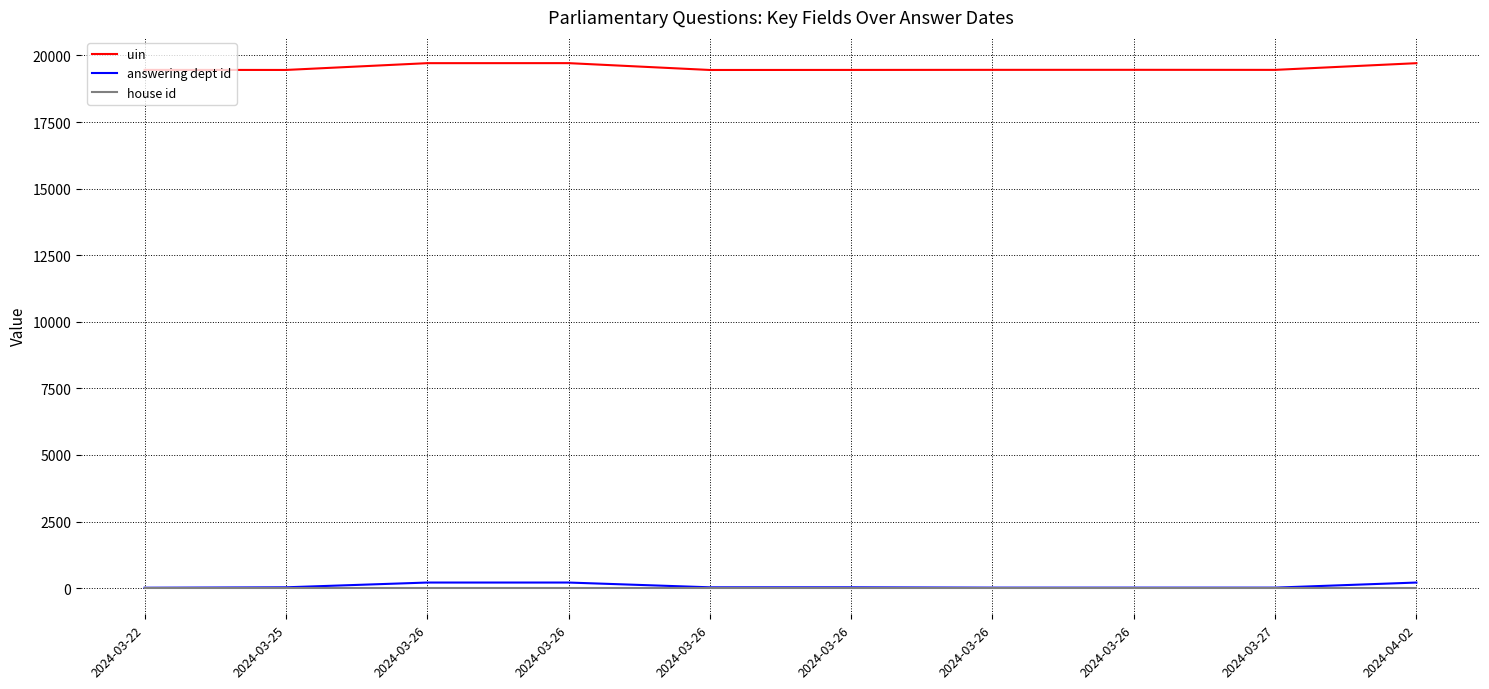

Does the chart display data point markers on the line(s)?

No